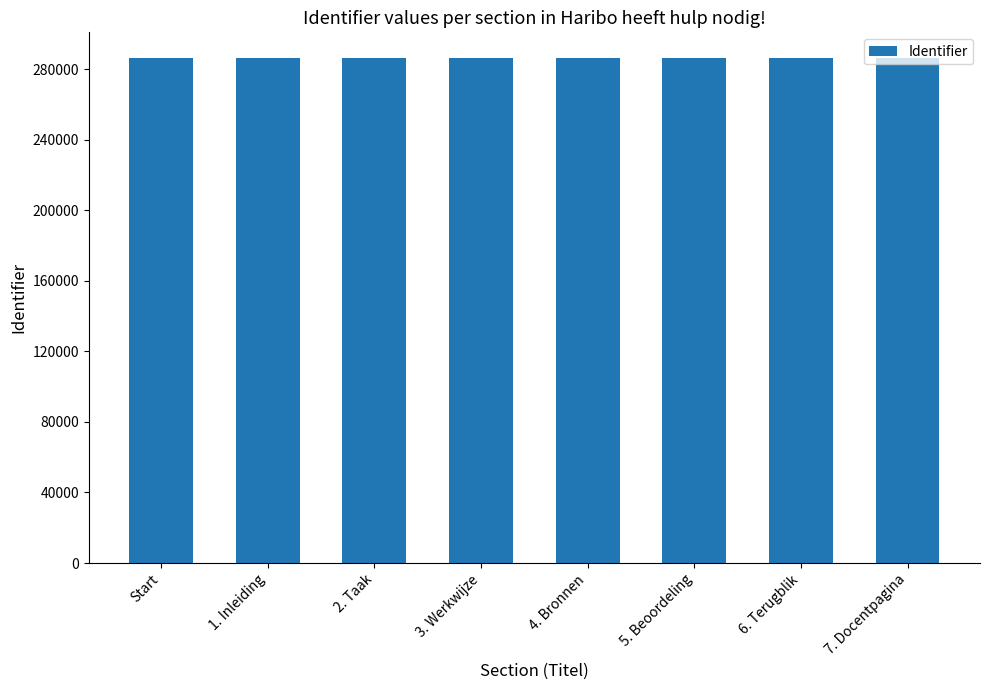

Count the values in the range 286511 to 286519.

5